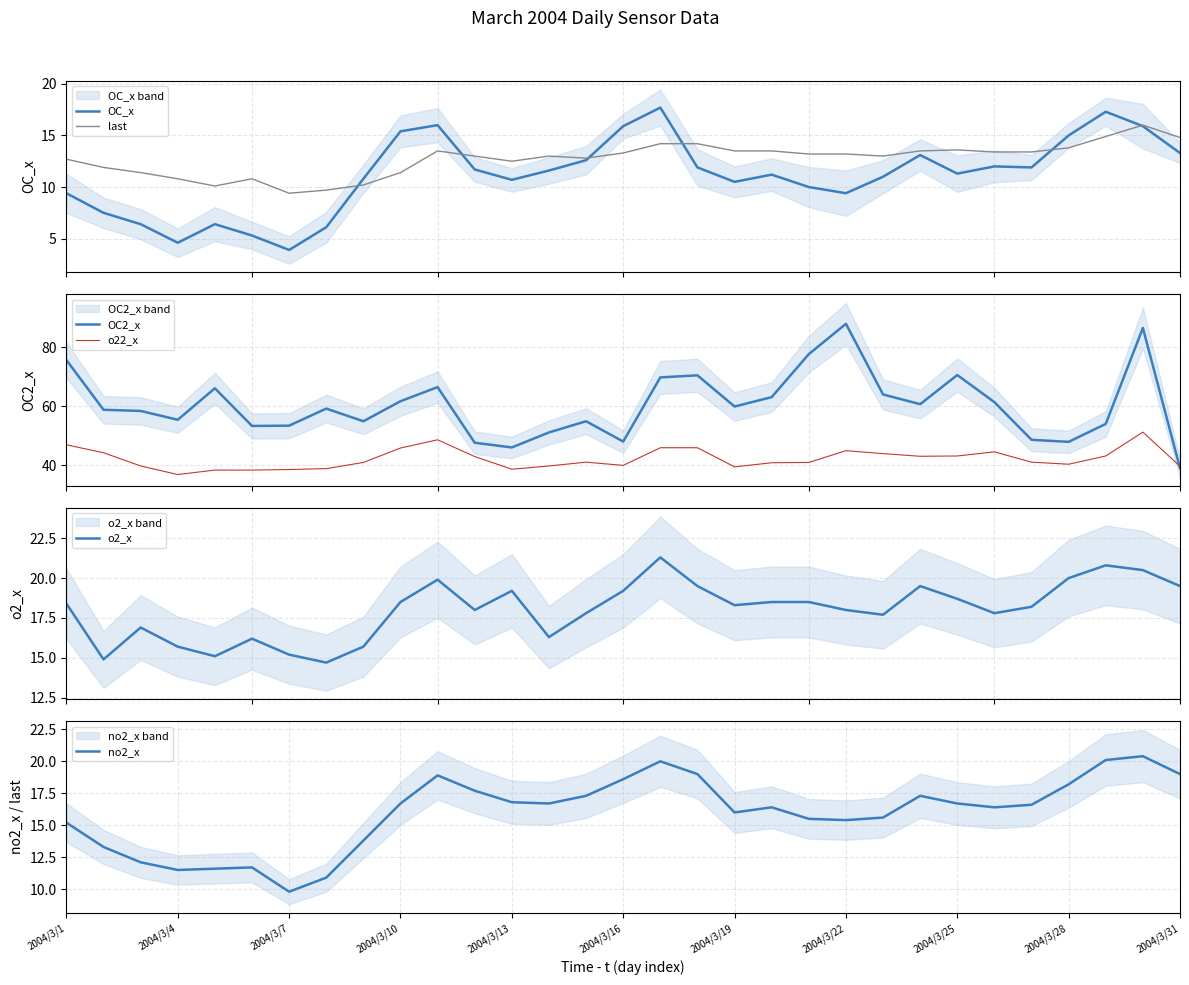

What is the greatest value displayed?

88.0